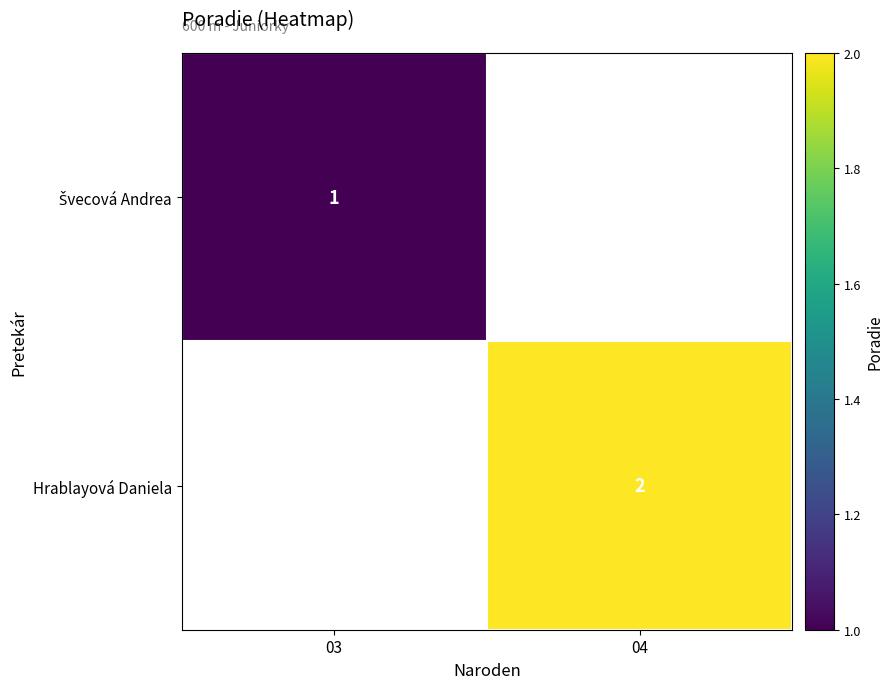

At how many categories does at least one series exceed 1?

1